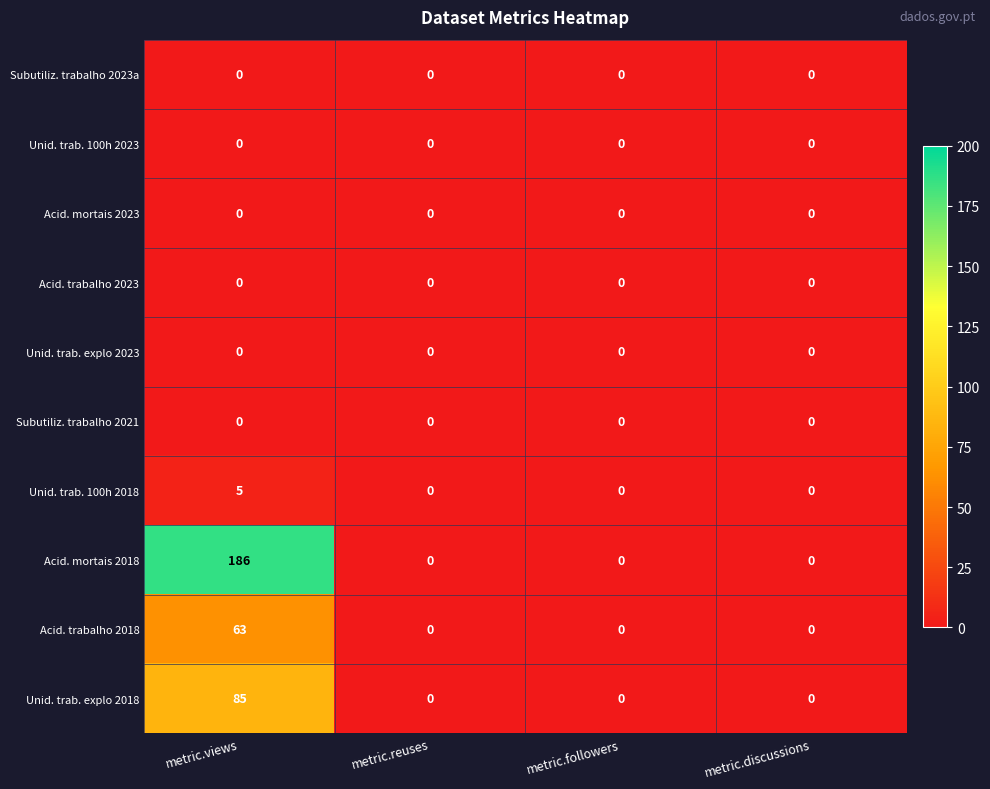

At which category is the sum across all series the highest?

metric.views